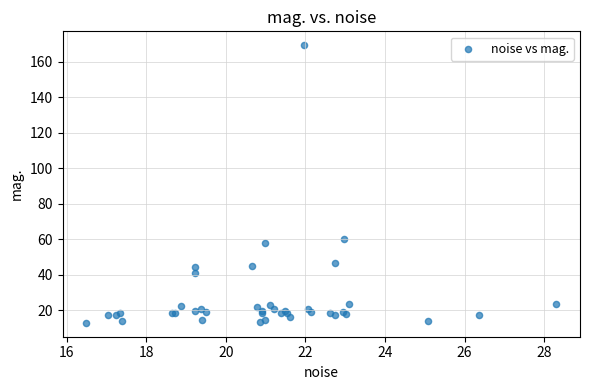

What Y value in the scatter plot is closest to 91?

60.0